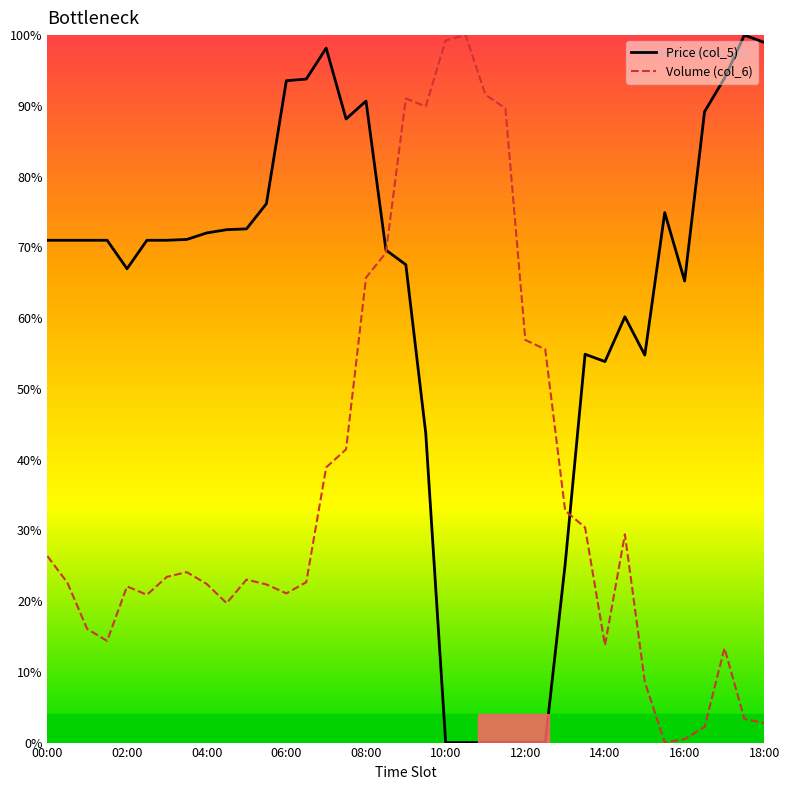

List the series in order of their peak value, lowest first.

Price (col_5), Volume (col_6, /10000)